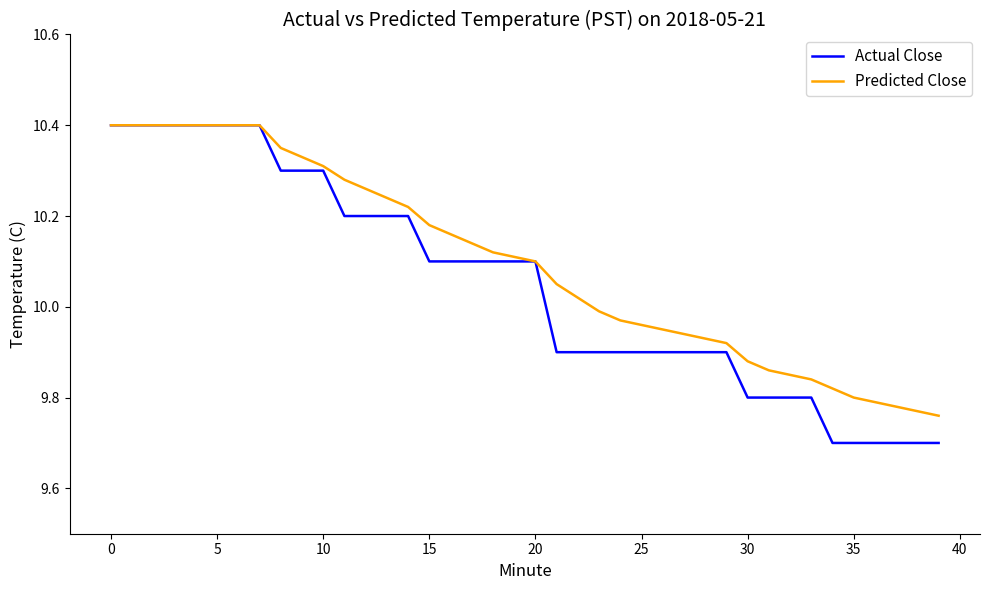

List the series in order of their overall mean, highest first.

Predicted Close, Actual Close